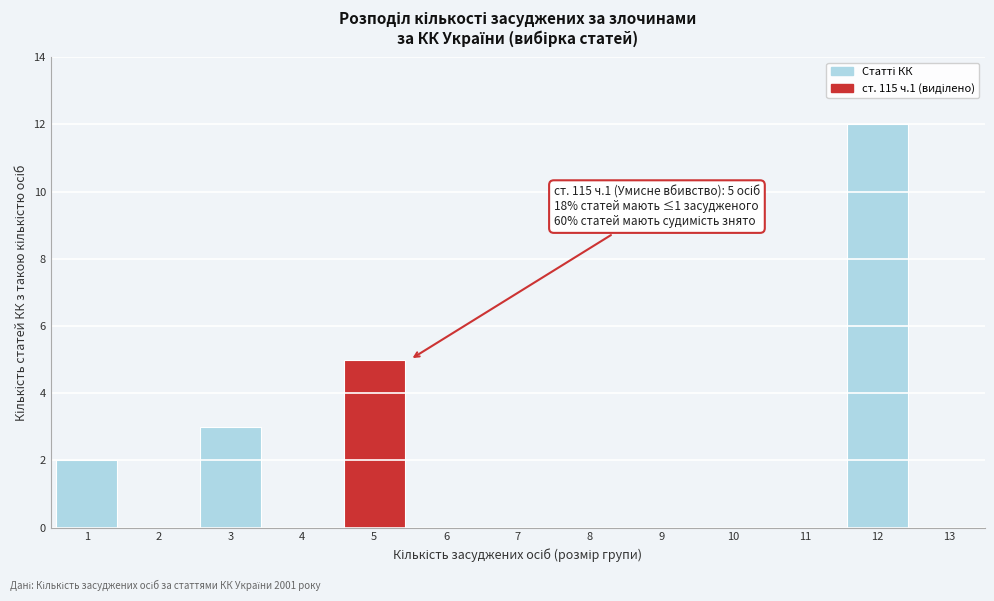

Which range on the x-axis has the tallest bar?

11.5 to 12.5